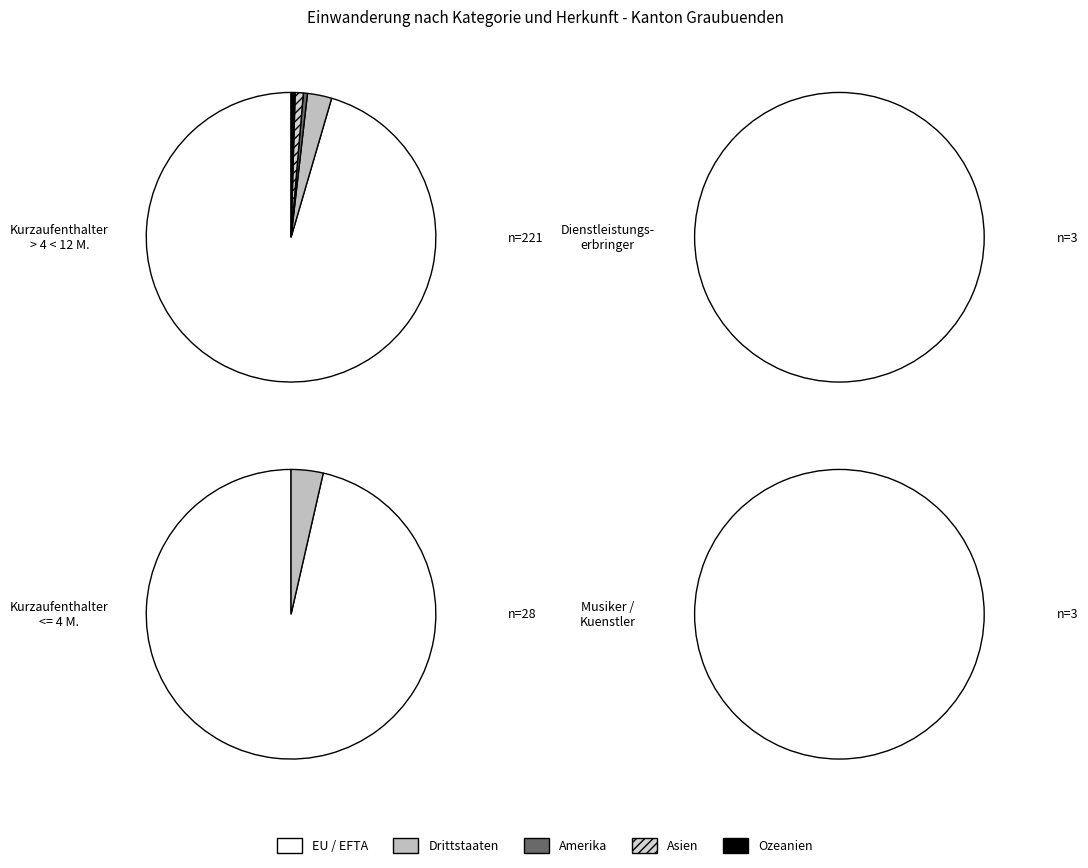

Is it true that Asien is 0% of the pie?

True